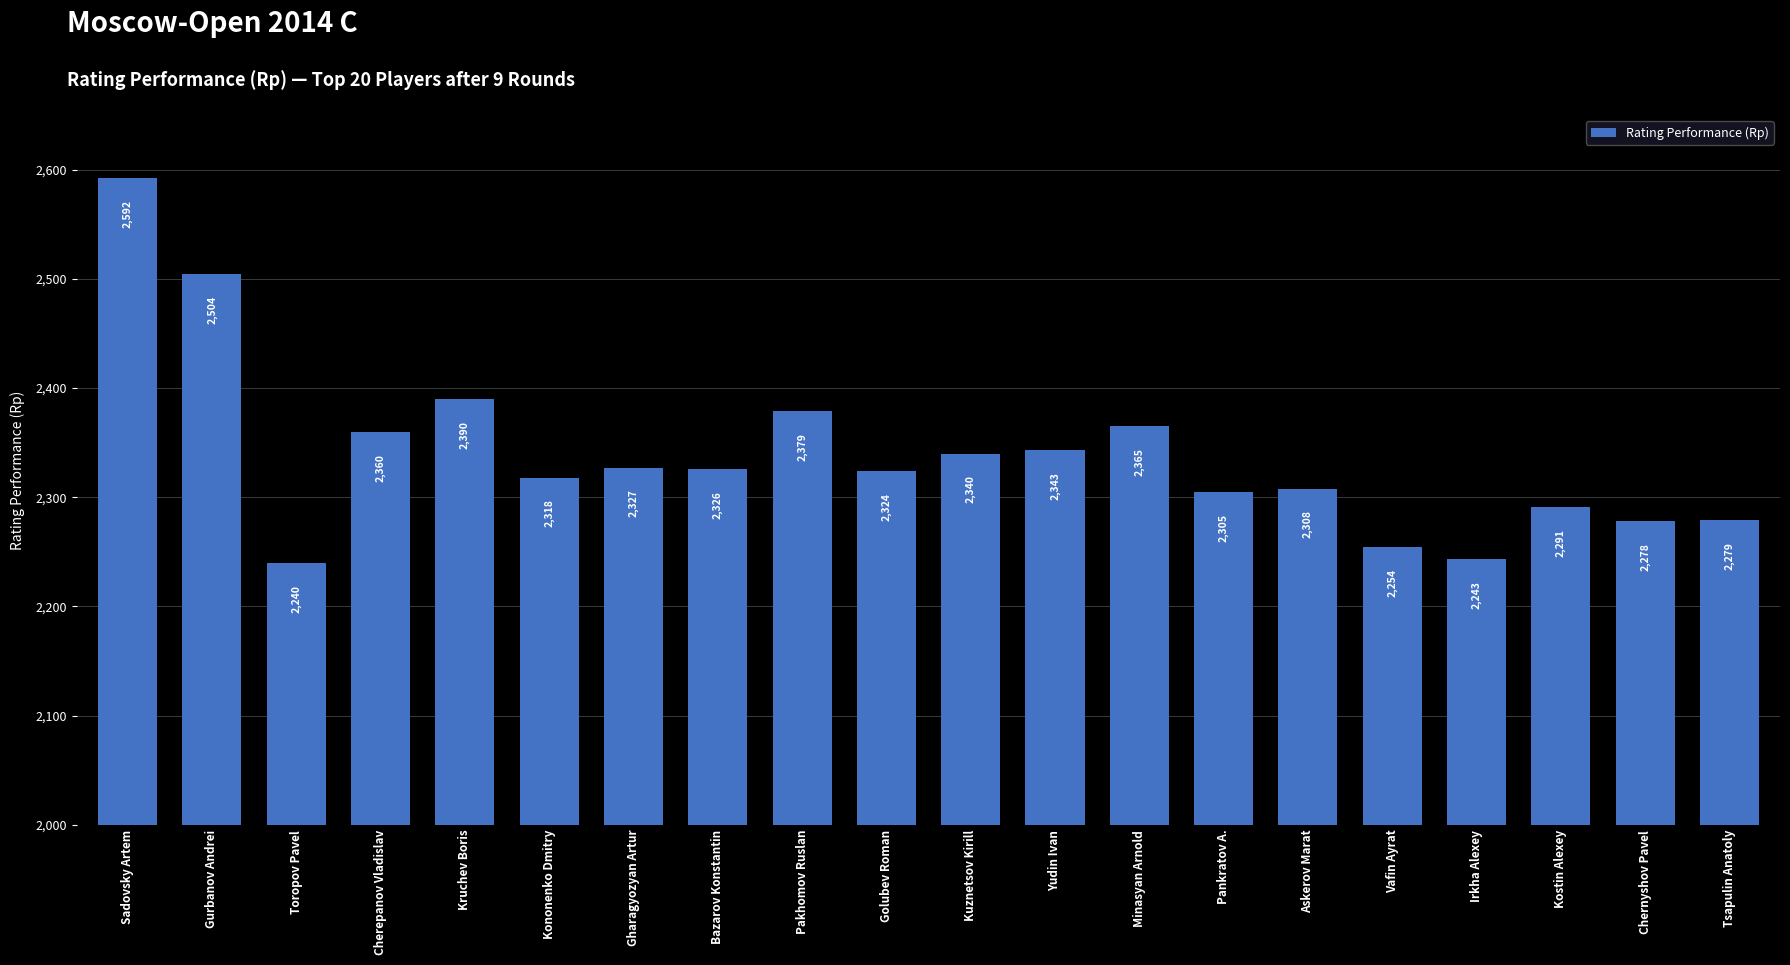

Which has a higher value, Yudin Ivan or Irkha Alexey?

Yudin Ivan